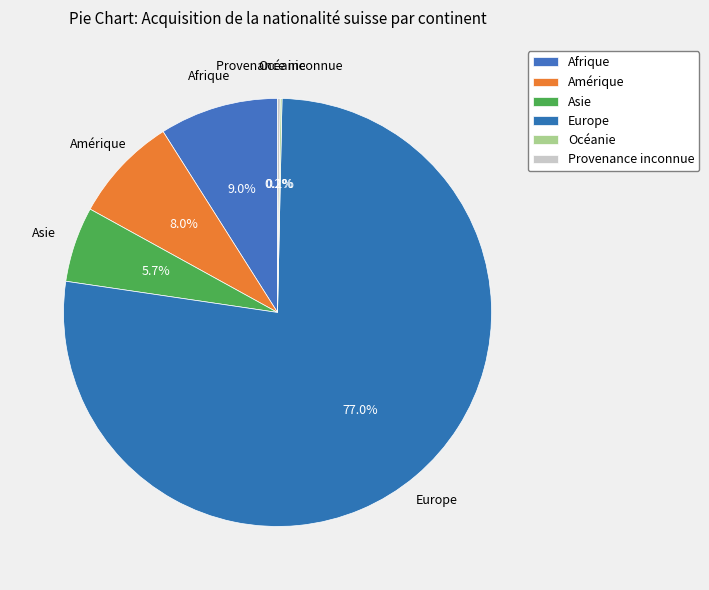

How much of the chart is everything except Afrique?

91.0%